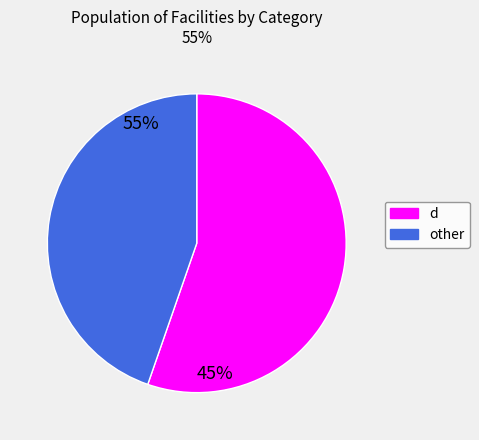

Rank the categories by value from highest to lowest.

d, other